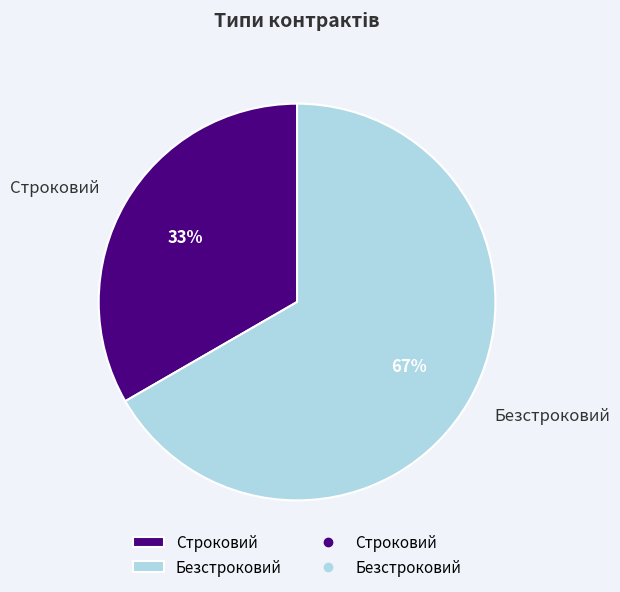

Rank the categories by value from highest to lowest.

Безстроковий, Строковий